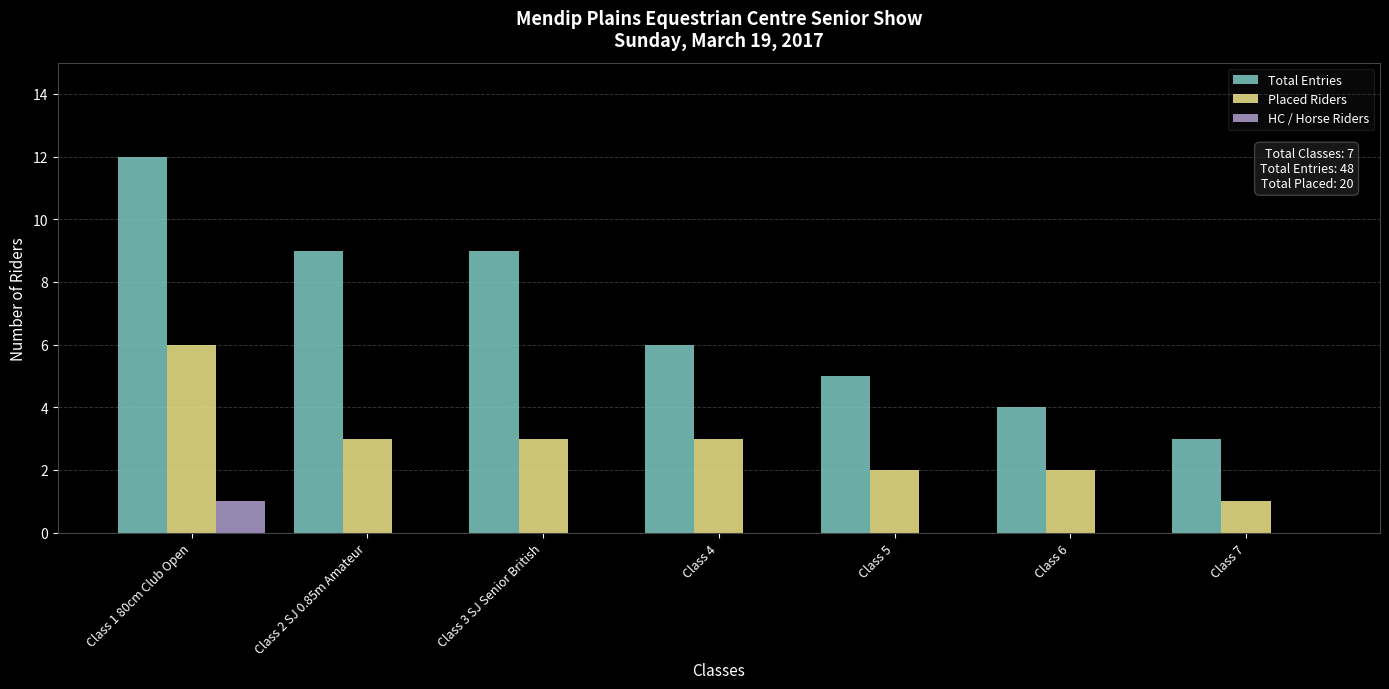

What is the spread (max minus min) of values at Class 5?

5